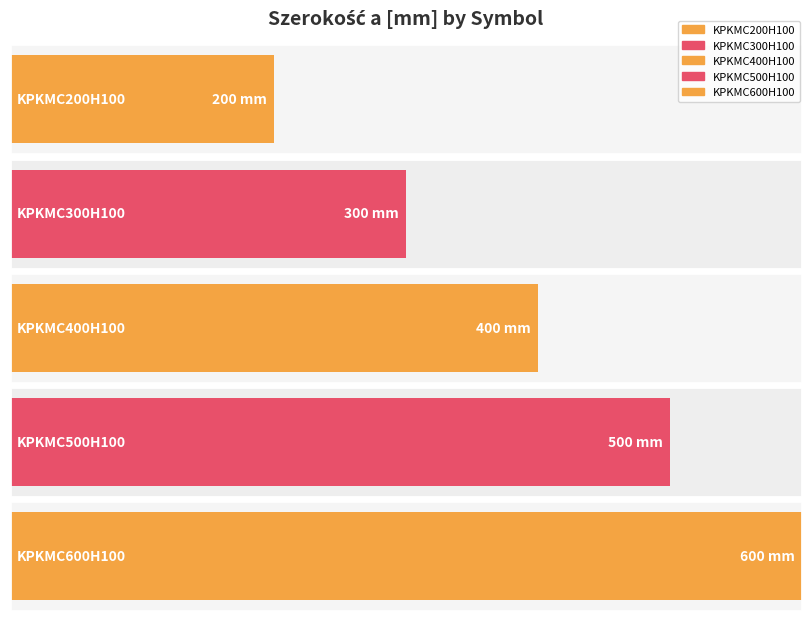

Reading left to right, extract all data points from this chart.

KPKMC200H100=200	KPKMC300H100=300	KPKMC400H100=400	KPKMC500H100=500	KPKMC600H100=600